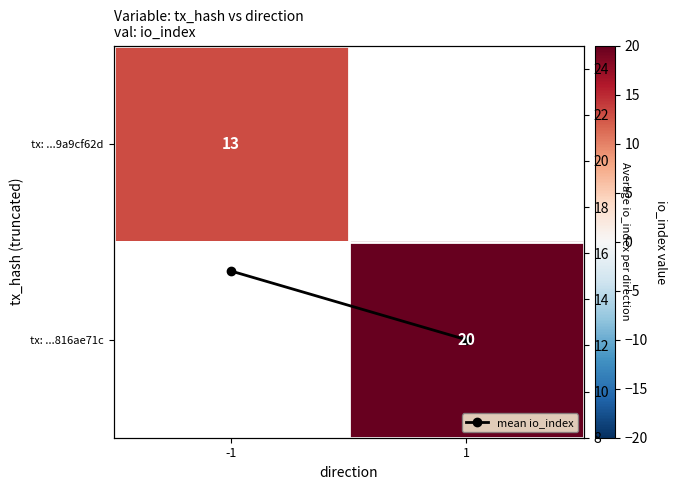

What is the maximum value shown in the chart?

20.0